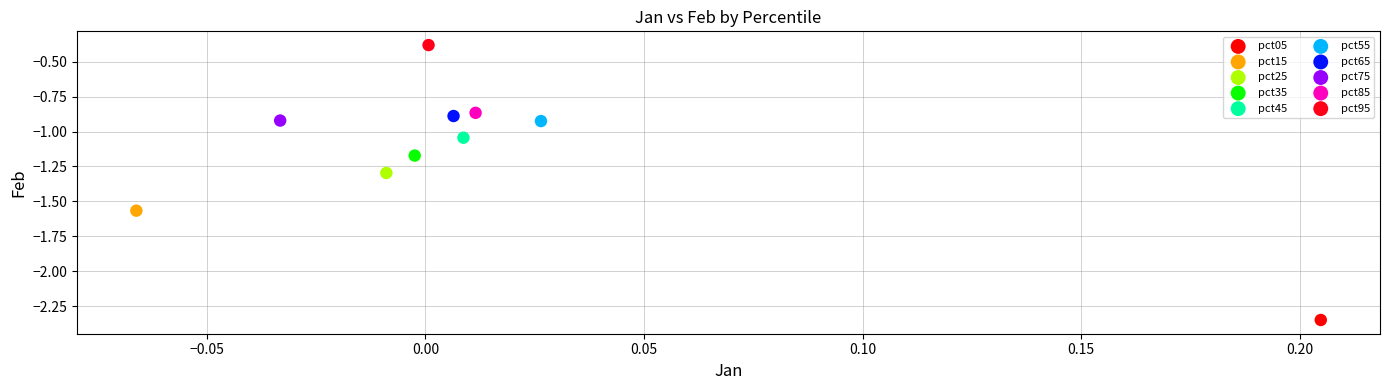

Which series contains the lowest Y value?

pct05